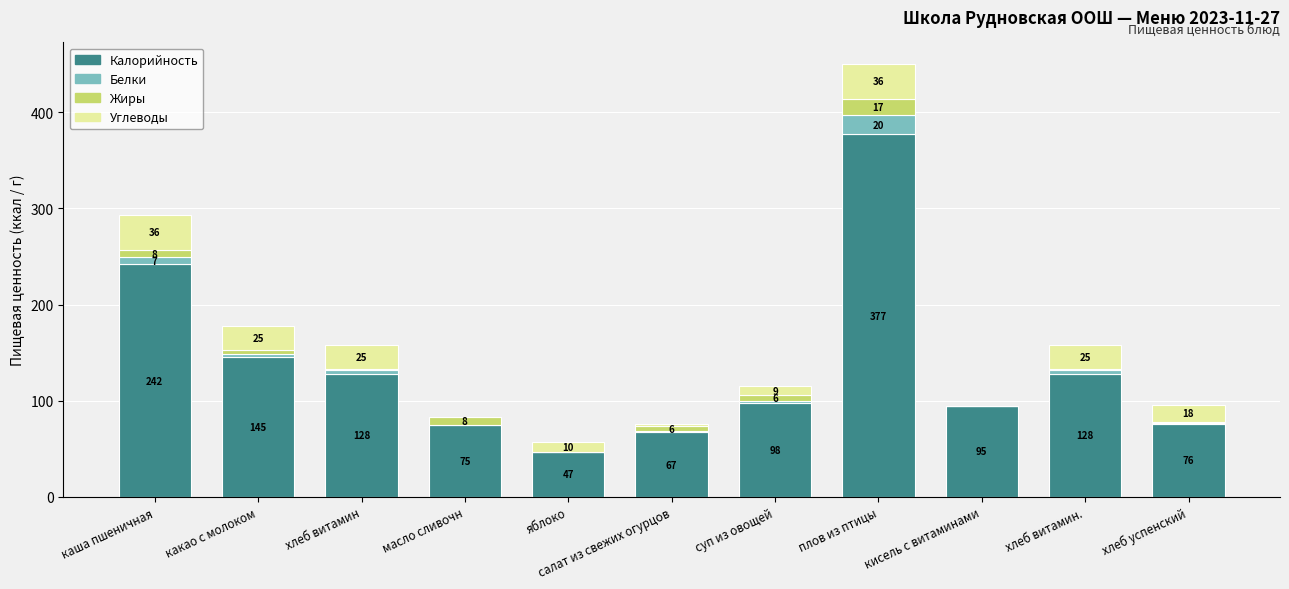

The value of Калорийность at какао с молоком is 145. True or false?

True